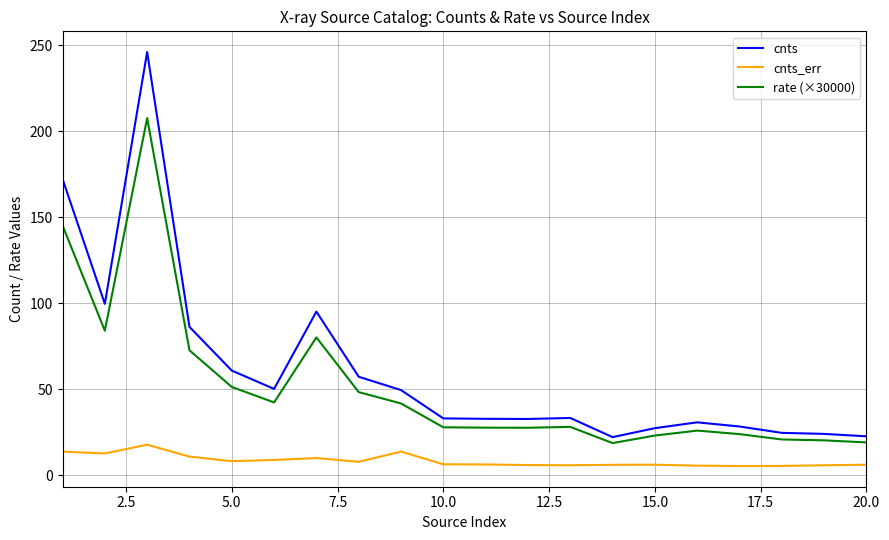

True or false: rate (×30000) and cnts cross at least once.

False